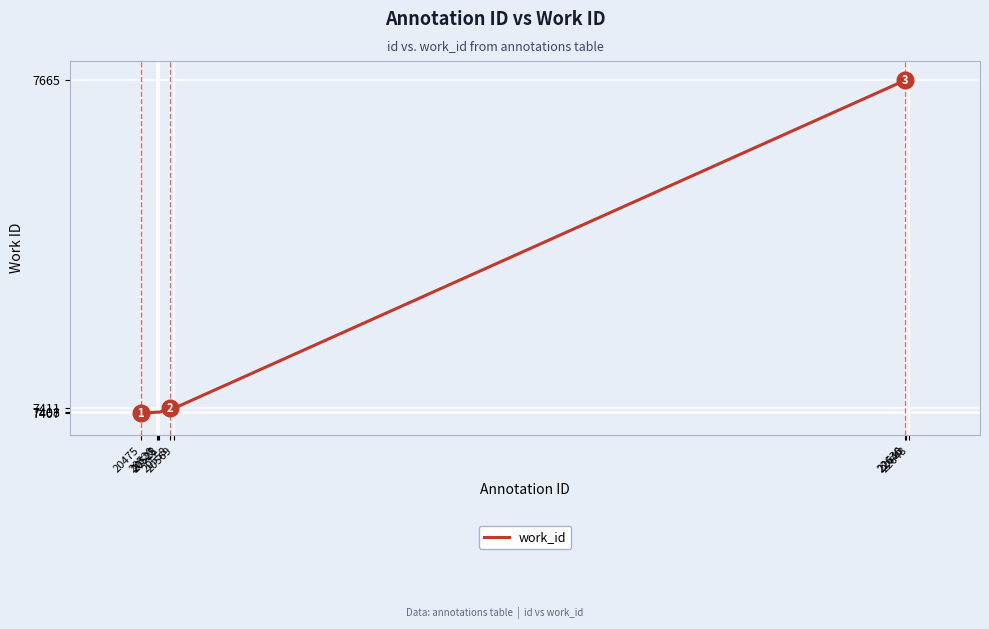

Is it true that the value at 22640 is 7665?

True